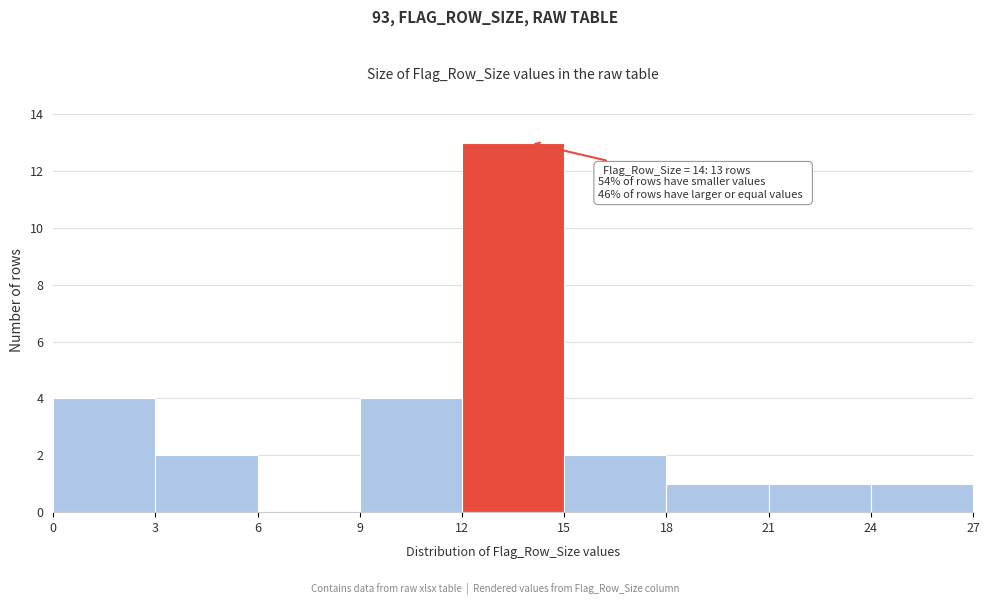

Which range on the x-axis has the tallest bar?

12 to 15